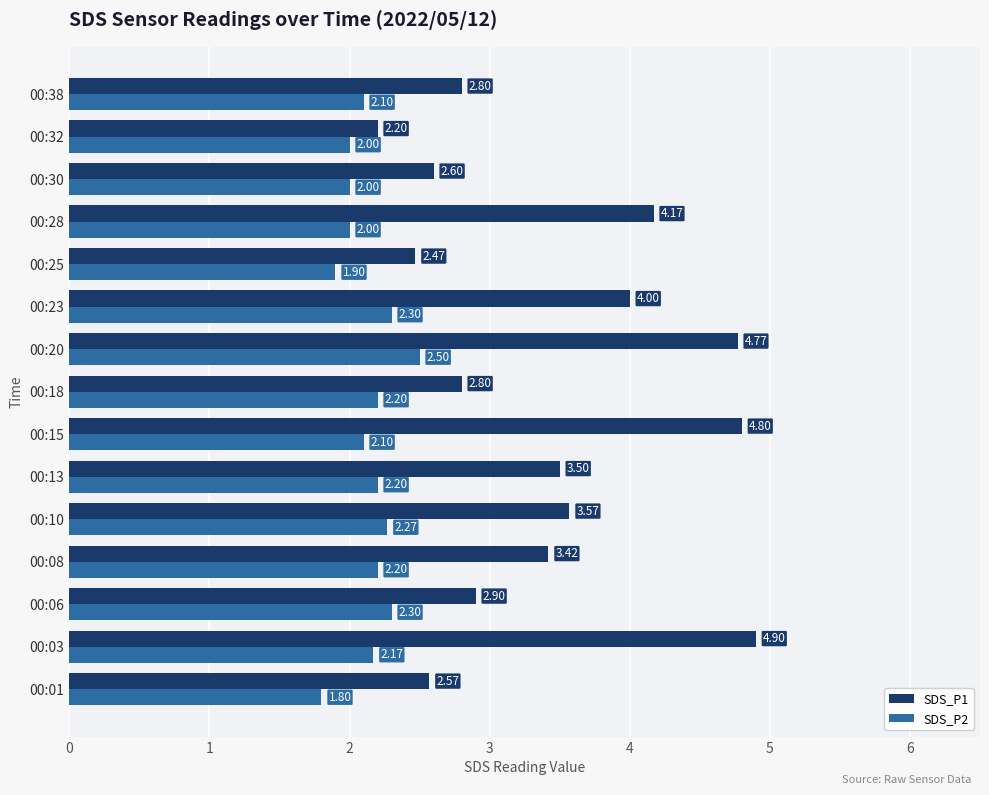

Between 00:20 and 00:32, which series saw the biggest shift?

SDS_P1